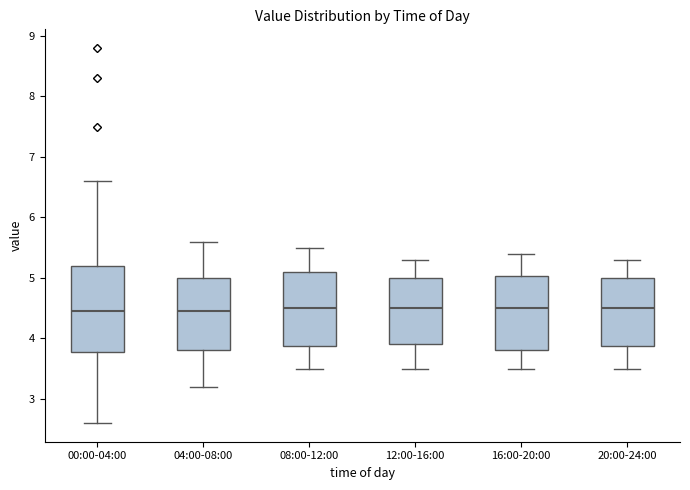

Comparing the boxes themselves (not the whiskers), which one is the tallest?

00:00-04:00